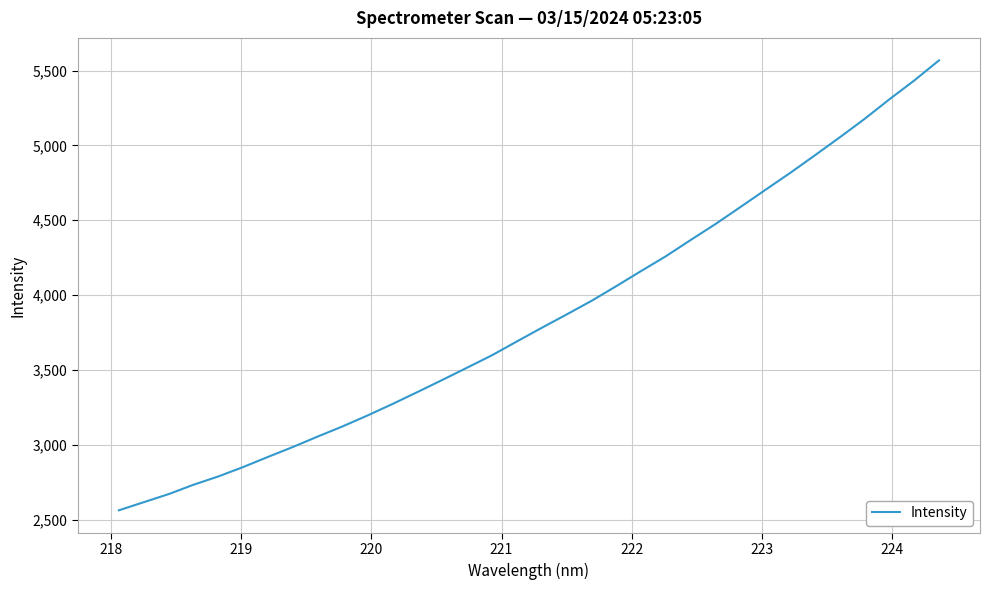

What is the maximum value shown in the chart?

5567.6